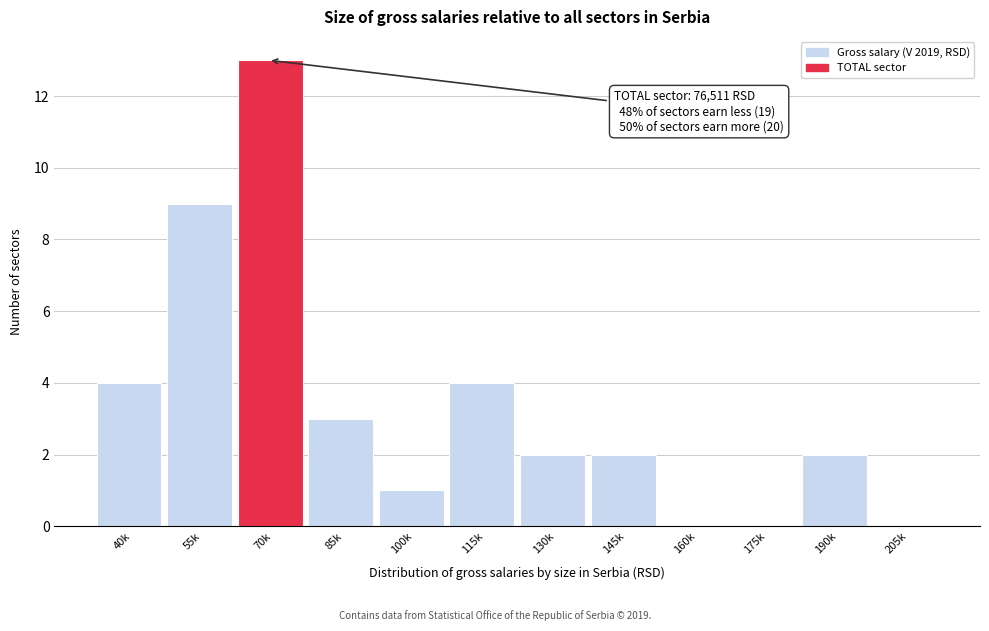

Reading left to right, extract all data points from this chart.

40k=4	55k=9	70k=13	85k=3	100k=1	115k=4	130k=2	145k=2	160k=0	175k=0	190k=2	205k=0